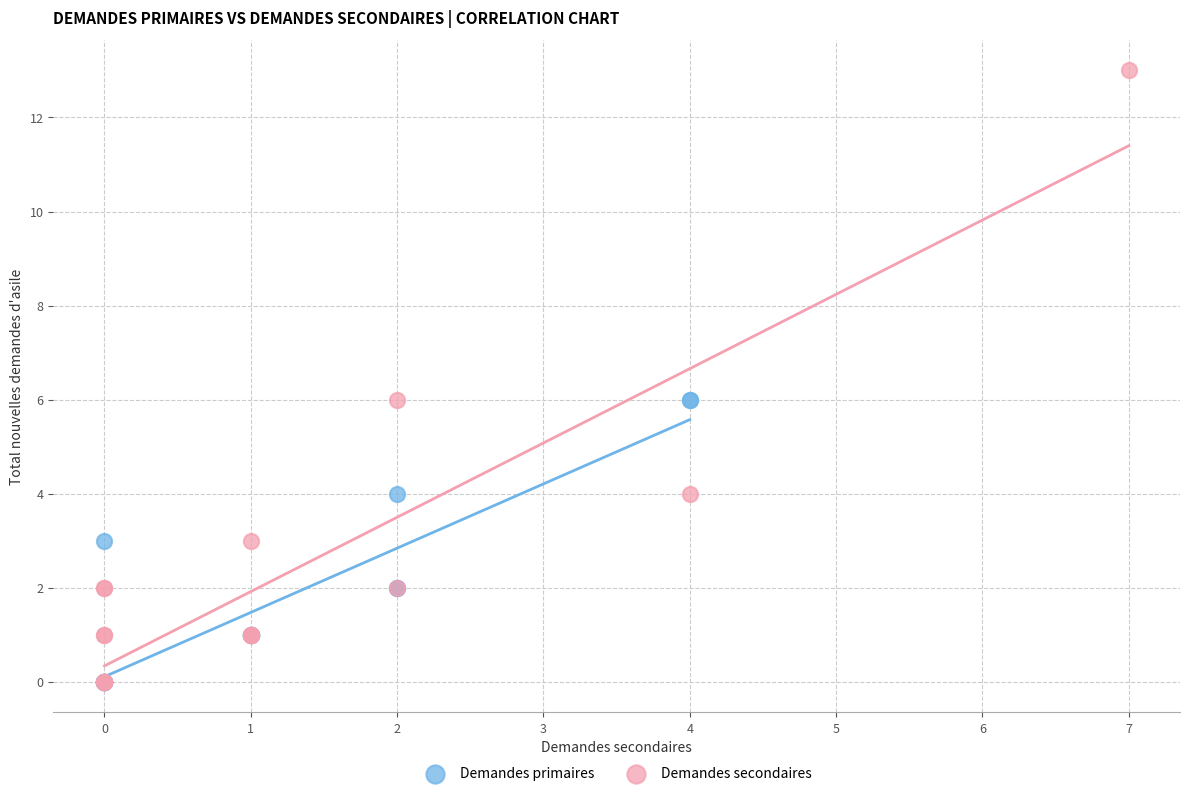

Which series has the largest Y range (max minus min)?

Demandes secondaires